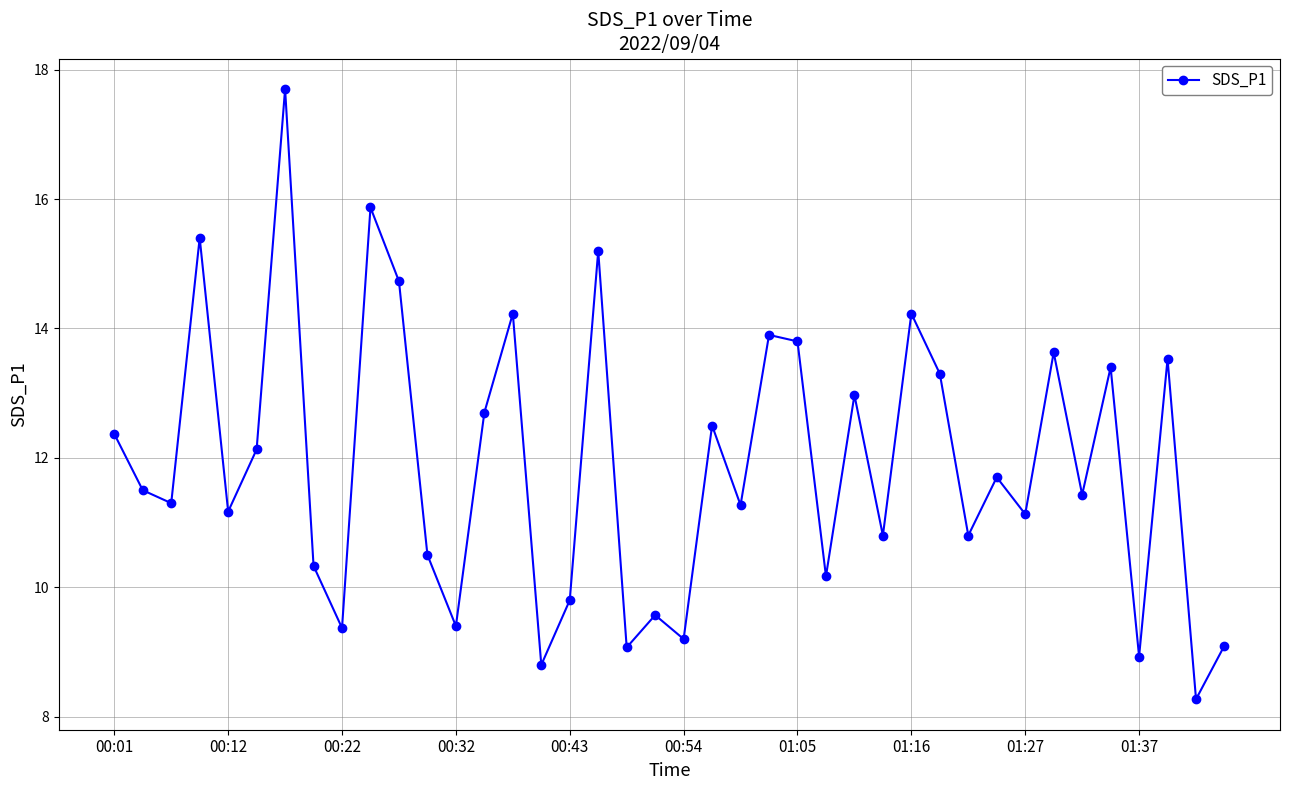

Count the number of categories in the chart.

40